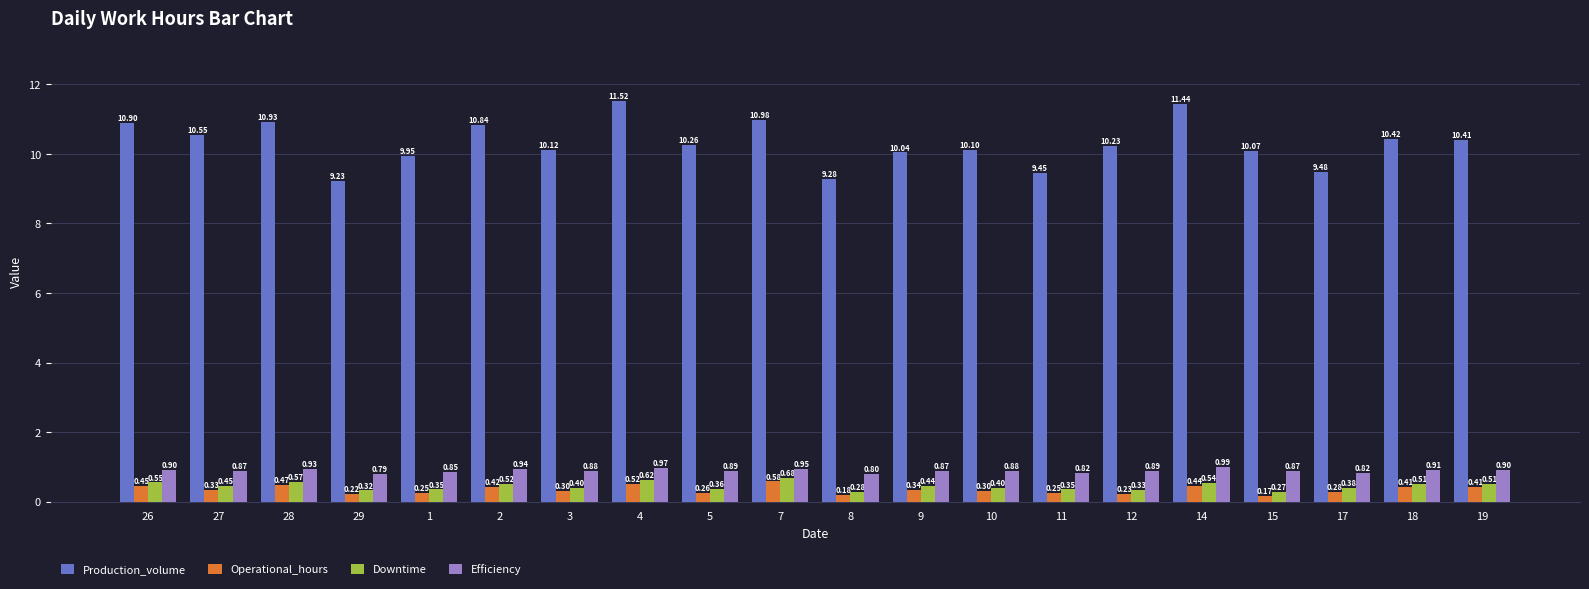

At which category is the sum across all series the highest?

4